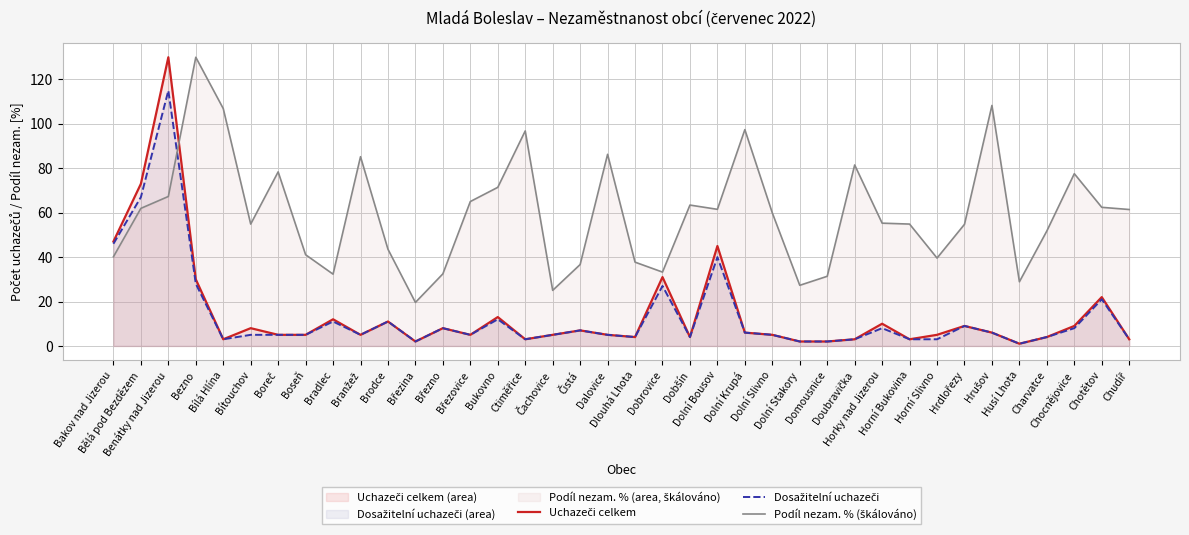

Rank the series by their maximum value, from highest to lowest.

Uchazeči celkem, Podíl nezam. % (škálováno), Dosažitelní uchazeči